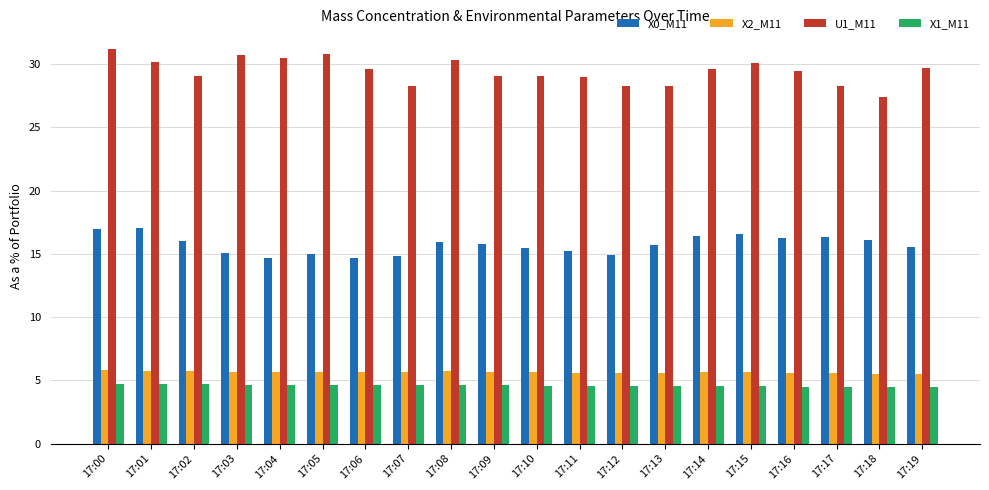

Is it true that X0_M11 equals 5.5 at 17:09?

False